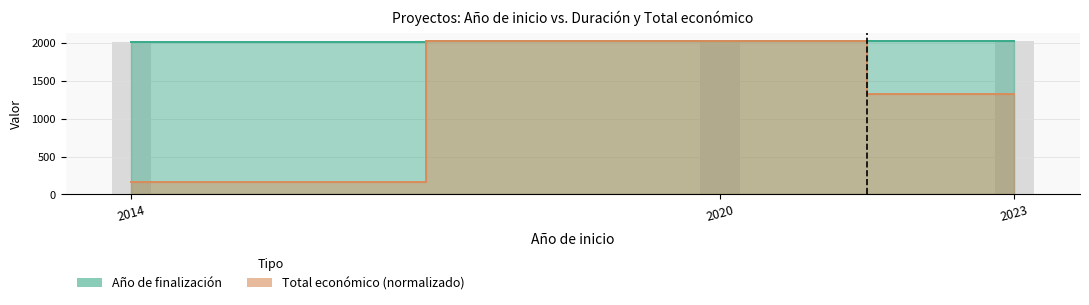

Count the number of categories in the chart.

3